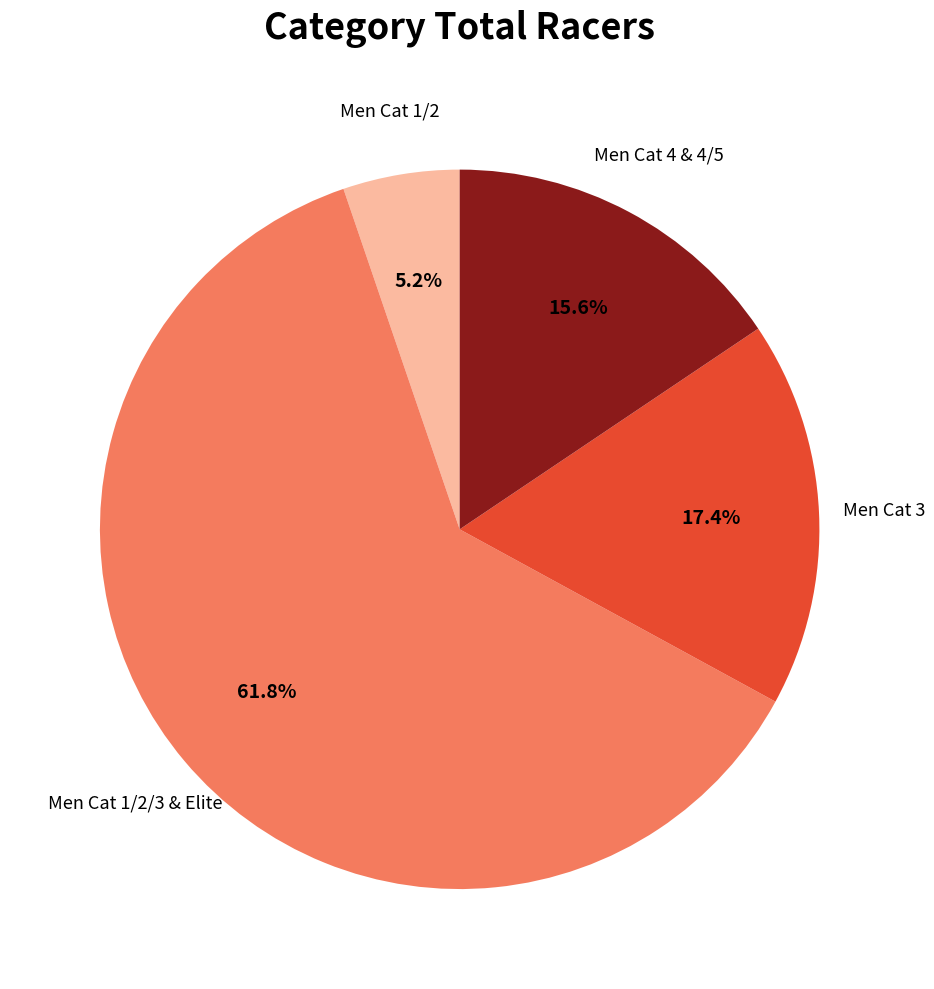

Does any single category account for the majority?

Yes